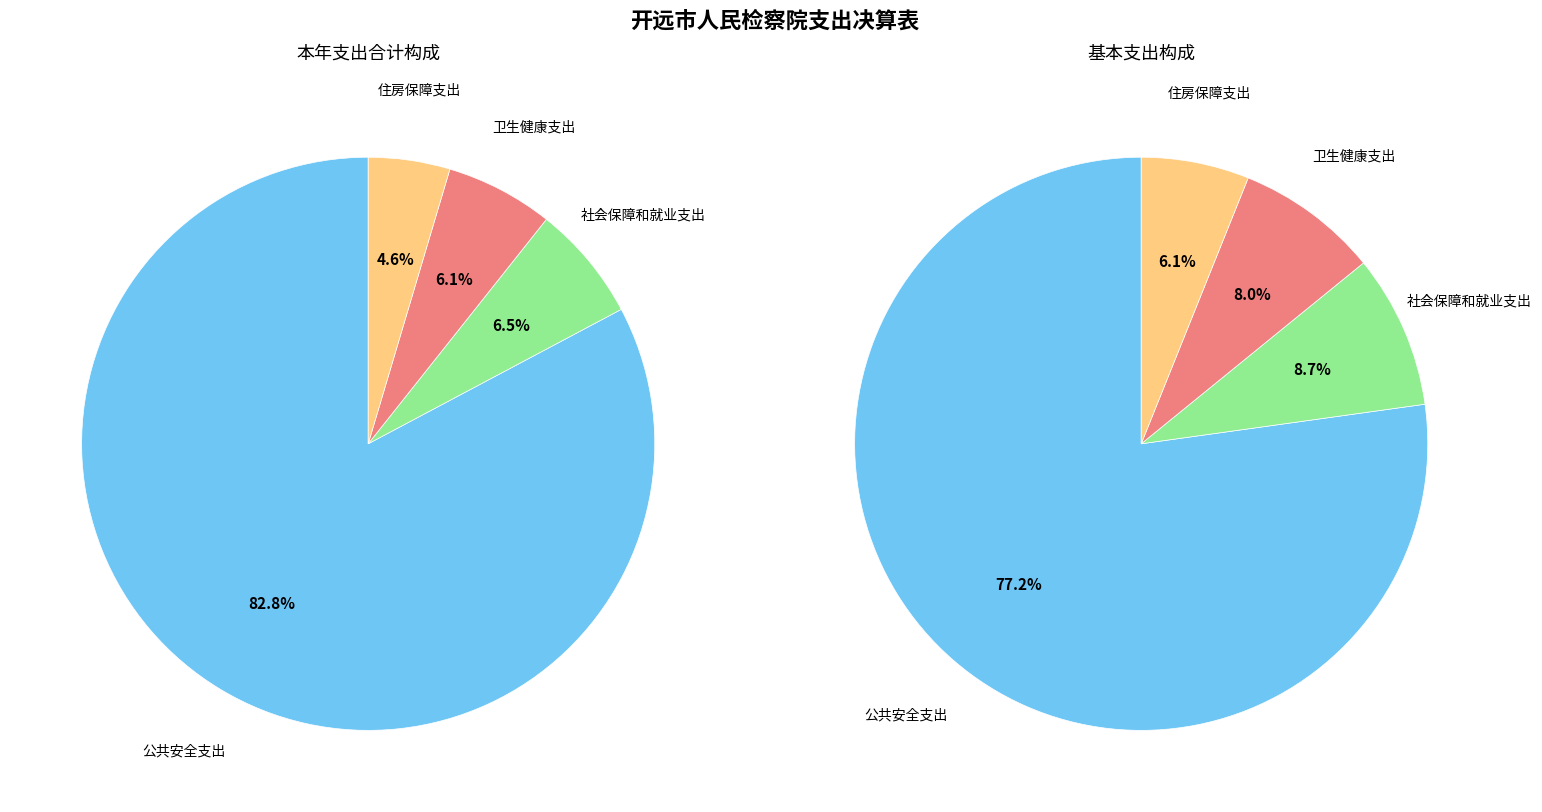

Count the number of slices in the pie.

4